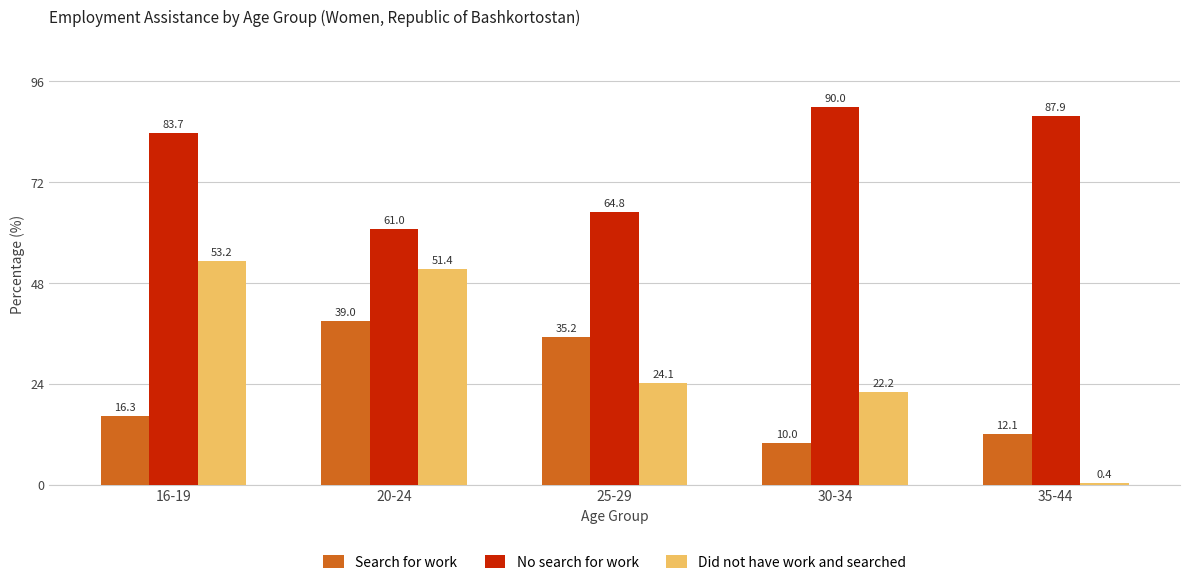

How many values in the Did not have work and searched series exceed 24?

3